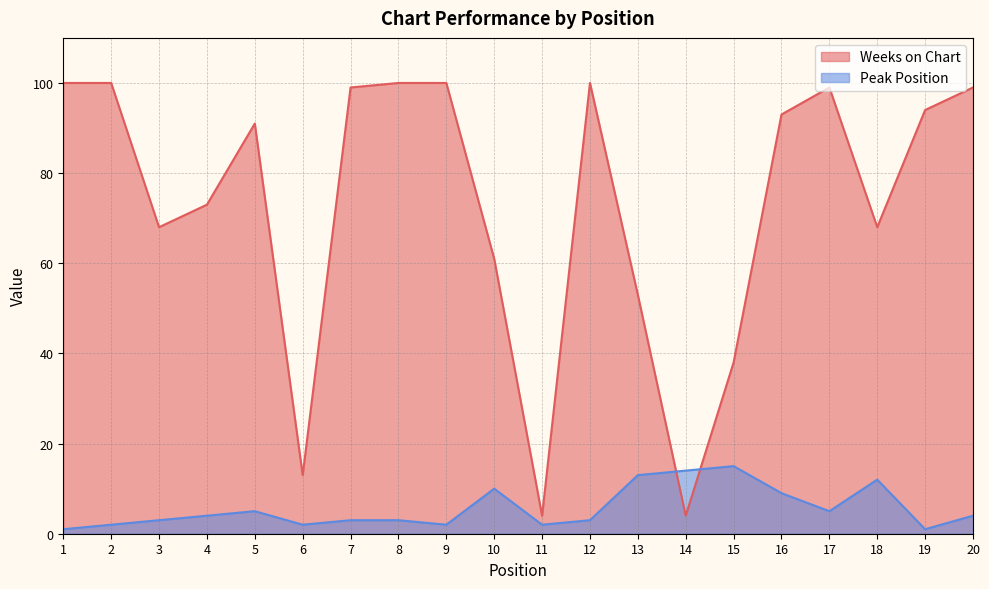

After their last crossing, which series has the higher values: Weeks on Chart or Peak Position?

Weeks on Chart